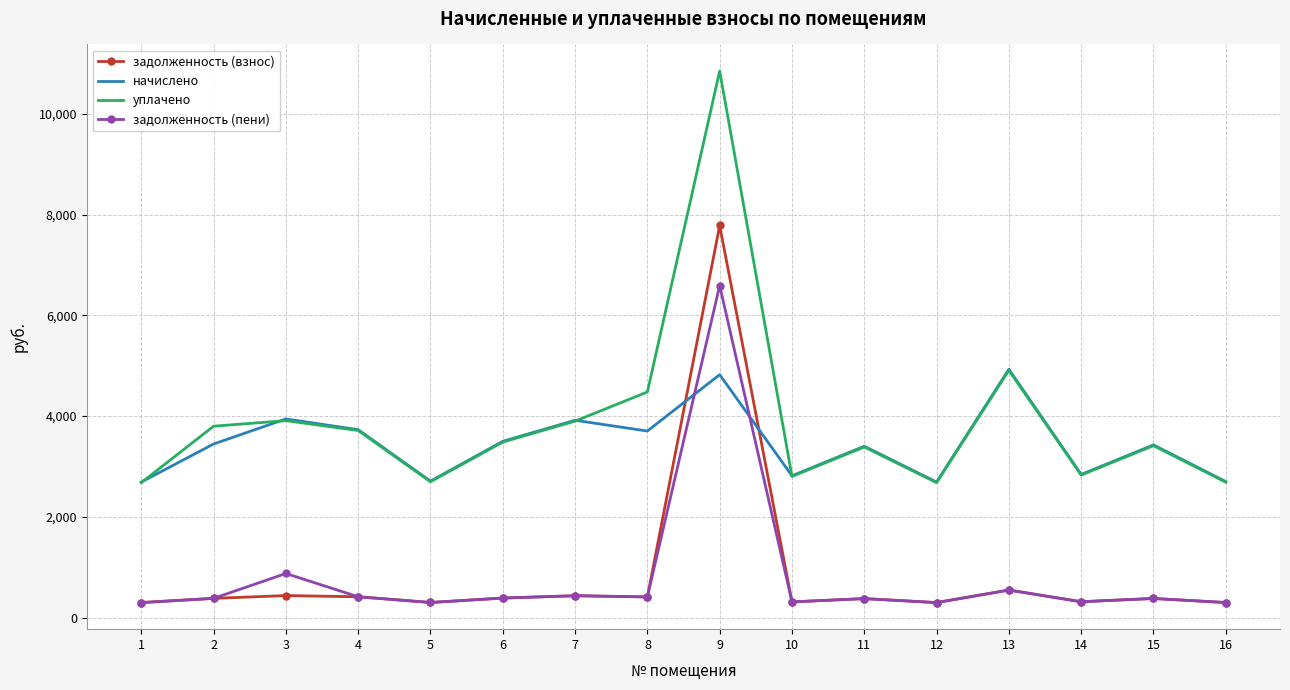

At which category does the chart reach its peak across all series?

9